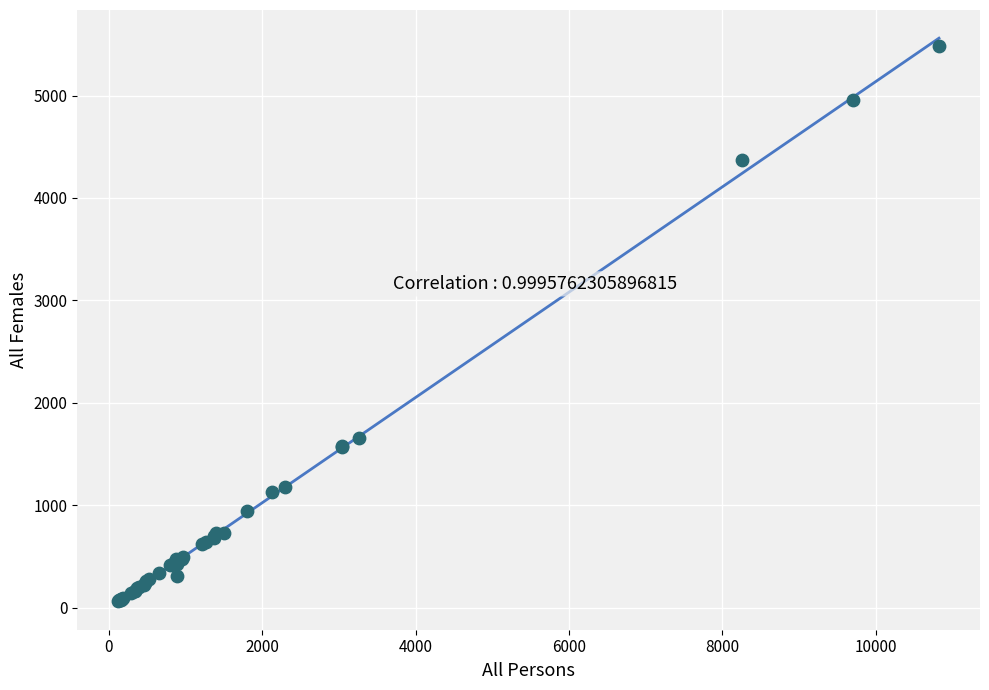

What Y value in the scatter plot is closest to 2773?

1653